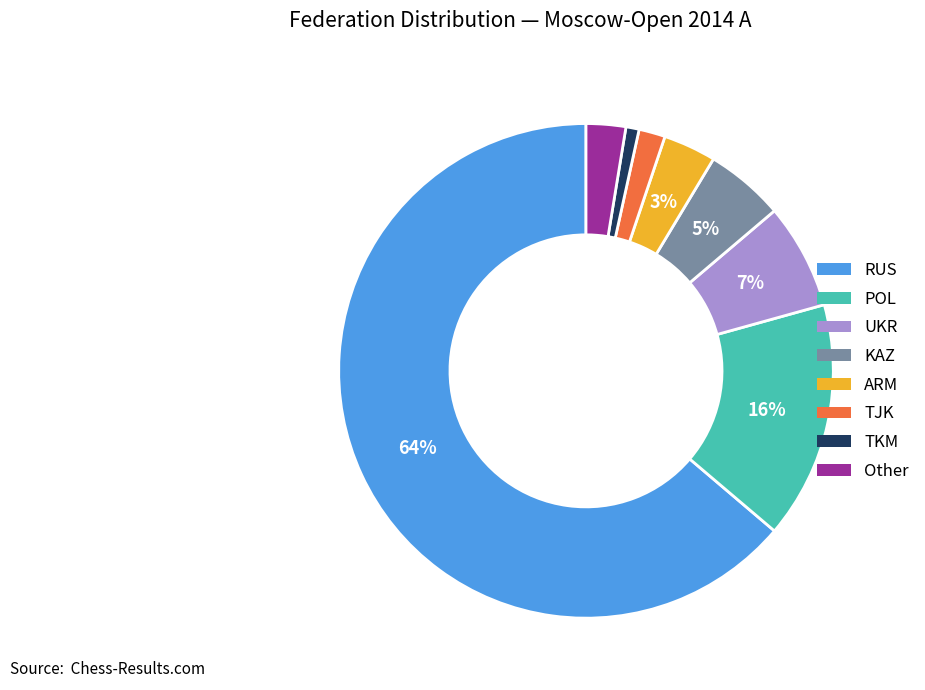

The TKM slice represents 11% of the pie. True or false?

False